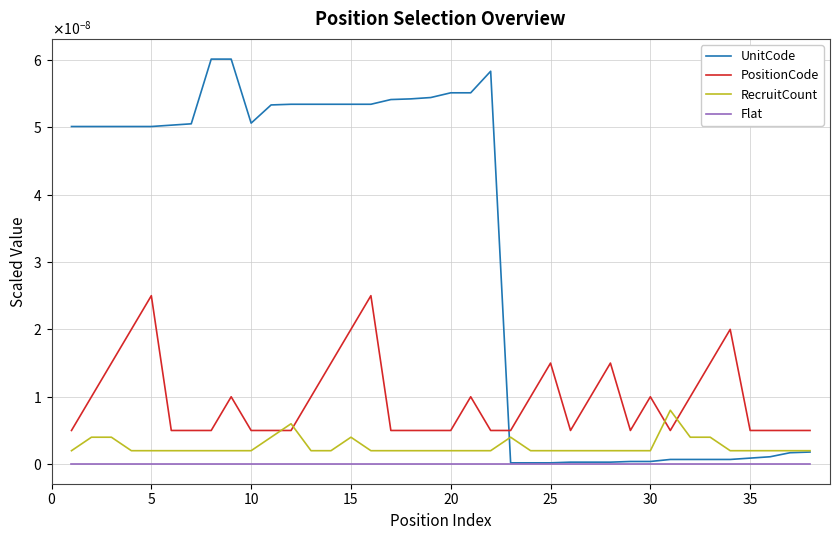

List the series in order of their peak value, lowest first.

Flat, RecruitCount, PositionCode, UnitCode